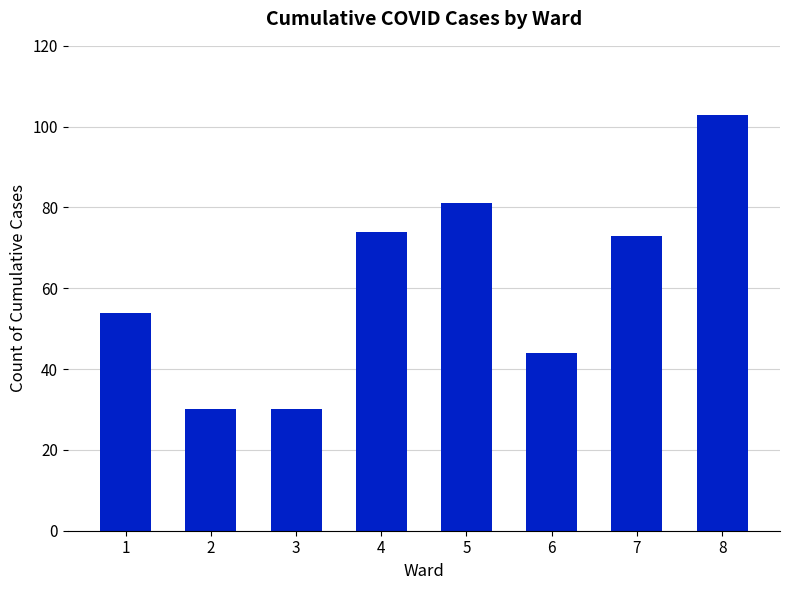

Read the value at 5, to the nearest 10.

80